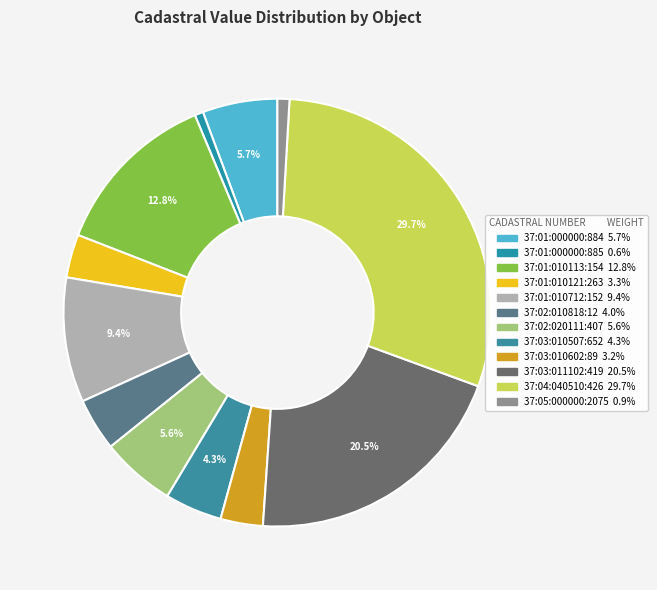

To the nearest percent, what is the difference between the 37:01:010121:263 and 37:02:010818:12 slice percentages?

1%